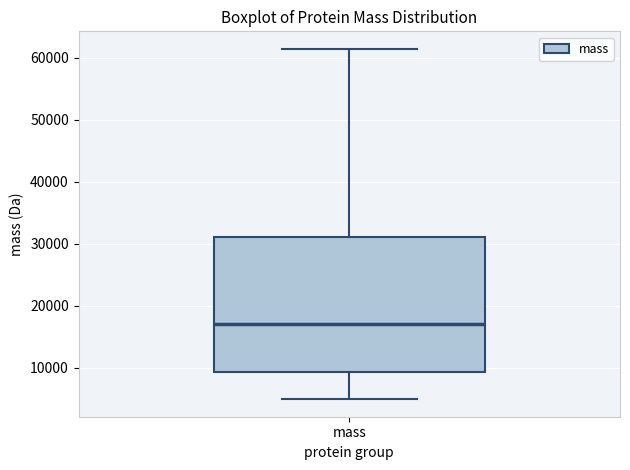

Read this box plot against the y-axis: the position of the median line, the range covered by the box, and the ends of both whiskers. The values are not printed on the chart, so give them approximately, as read against the axis.

median 17000, box 9000 to 31000, whiskers 5000 to 61000